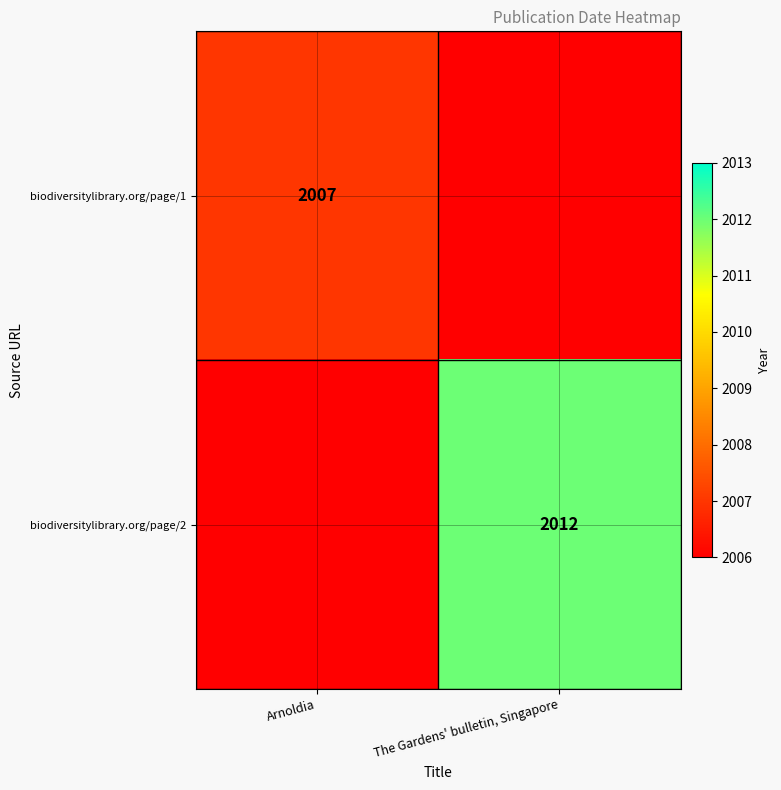

True or false: biodiversitylibrary.org/page/2 has a value of 2012 at The Gardens' bulletin, Singapore.

True